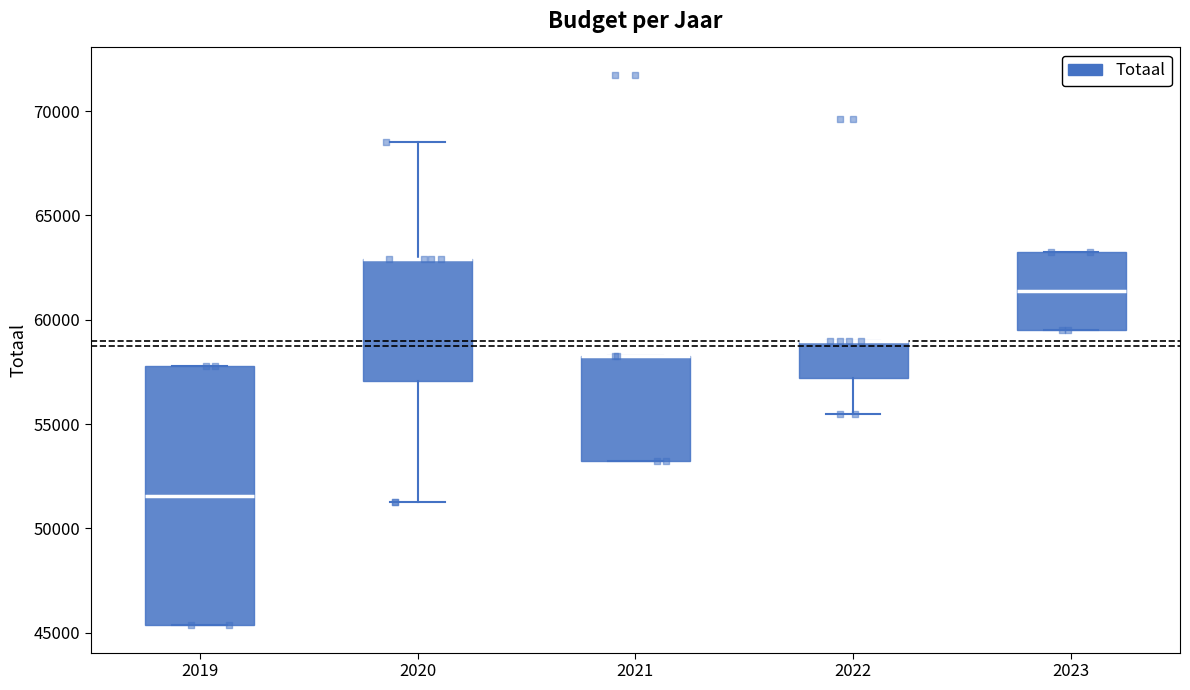

Reading left to right, read every box against the y-axis: the position of its median line, the range the box covers, and the ends of its whiskers. The values are not printed on the chart, so give them approximately, as read against the axis.

2019: median 51500, box 45500 to 58000, whiskers 45500 to 58000
2020: median 63000 (drawn on the box's upper edge), box 57000 to 63000, whiskers 51500 to 68500
2021: median 58500 (drawn on the box's upper edge), box 53000 to 58500, whiskers 53000 to 58500
2022: median 59000 (drawn on the box's upper edge), box 57000 to 59000, whiskers 55500 to 59000
2023: median 61500, box 59500 to 63000, whiskers 59500 to 63000